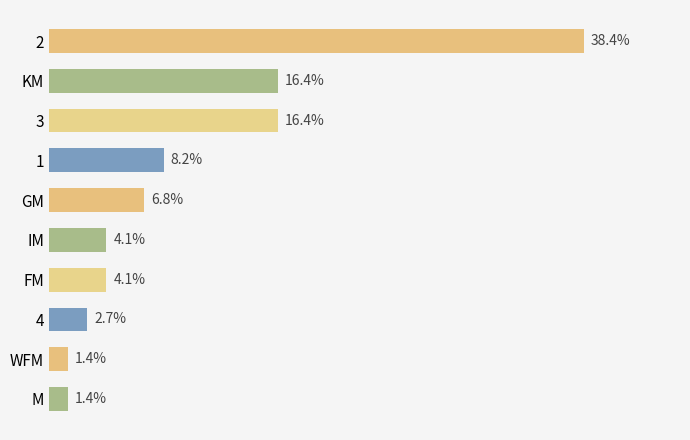

What is the label of the 4th bar from the bottom?

FM